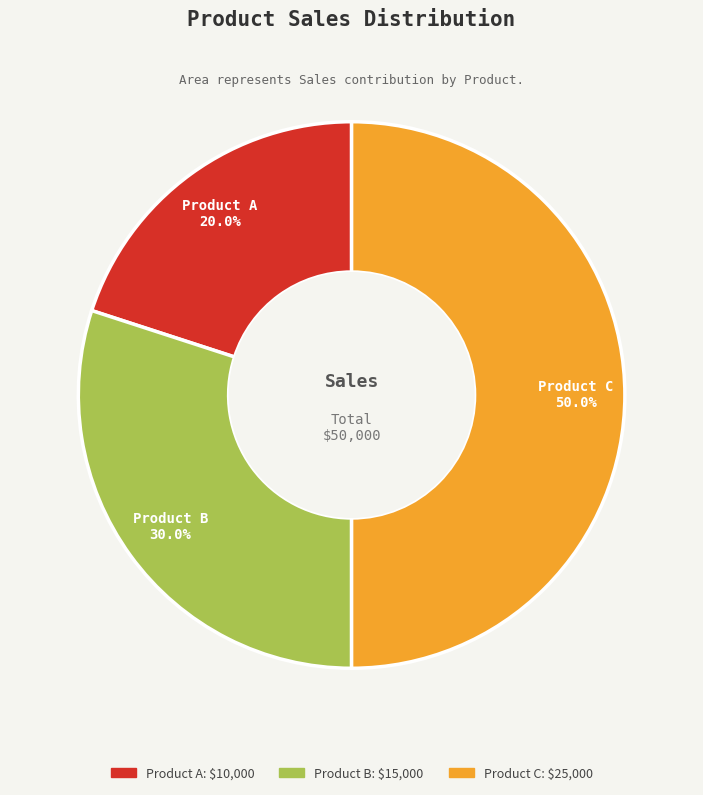

How many slices are in this pie chart?

3